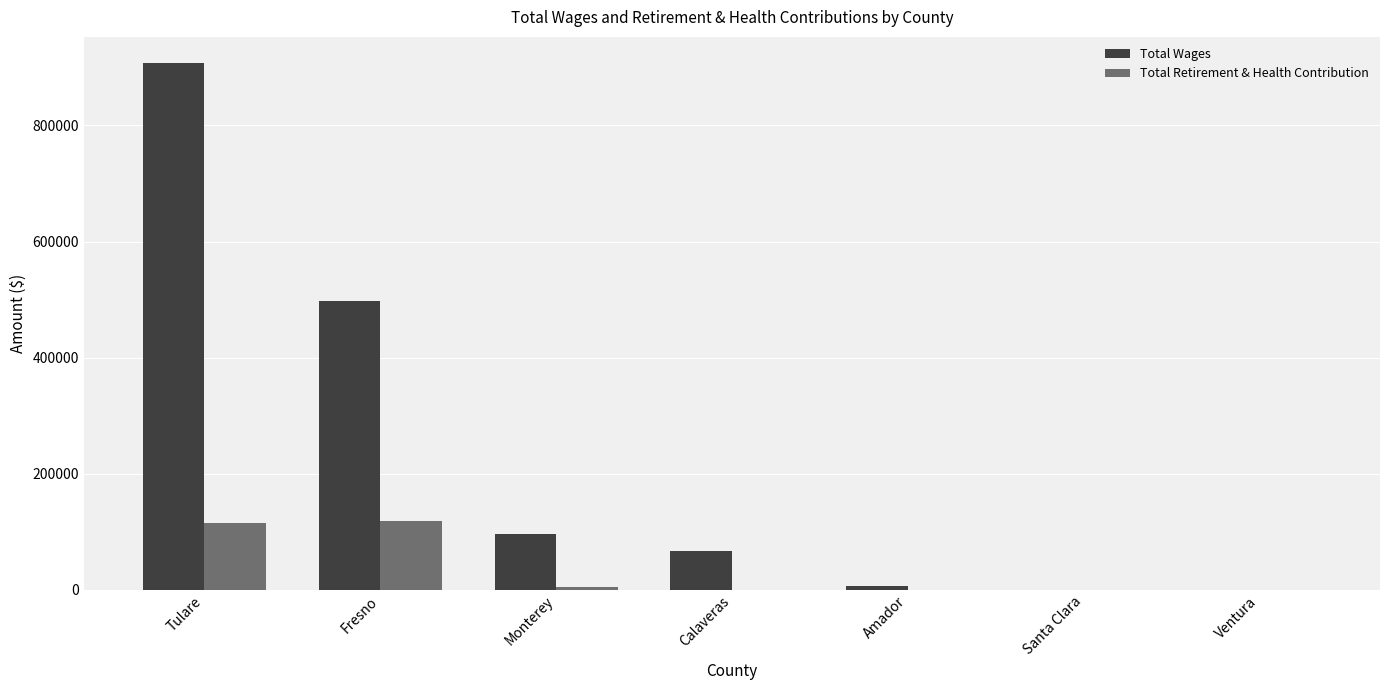

The value of Total Retirement & Health Contribution at Tulare is 168103. True or false?

False